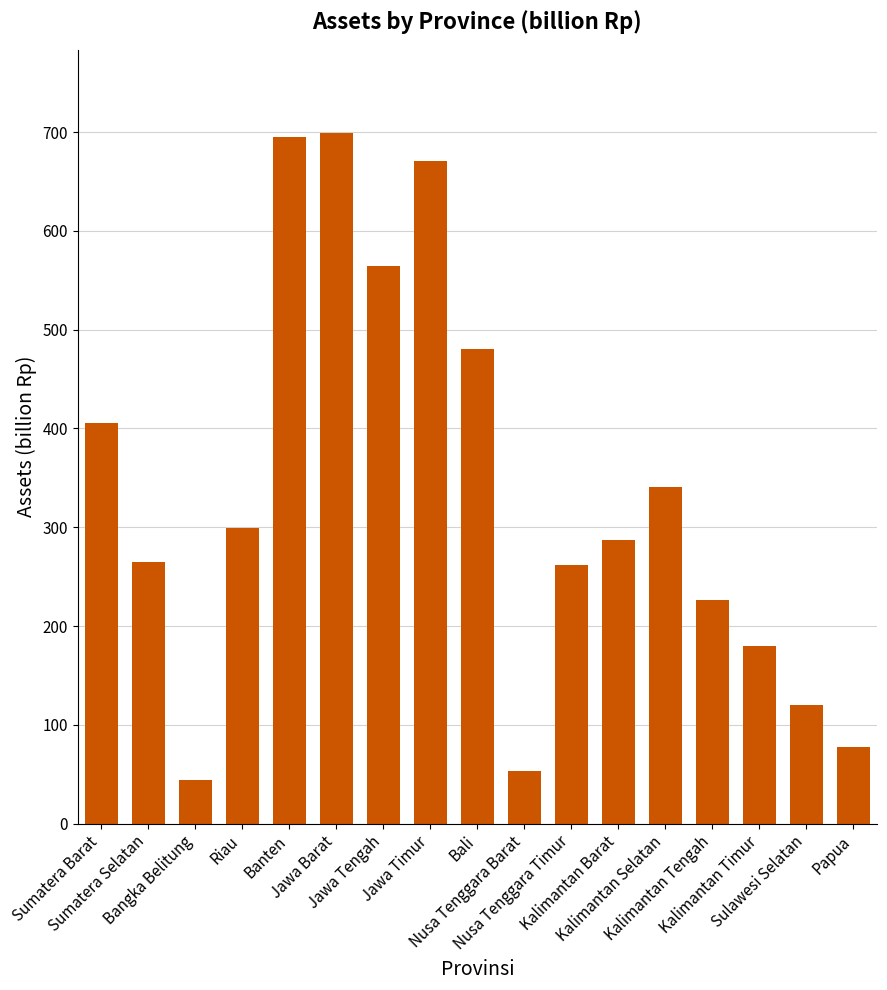

What is the average value?

333.5